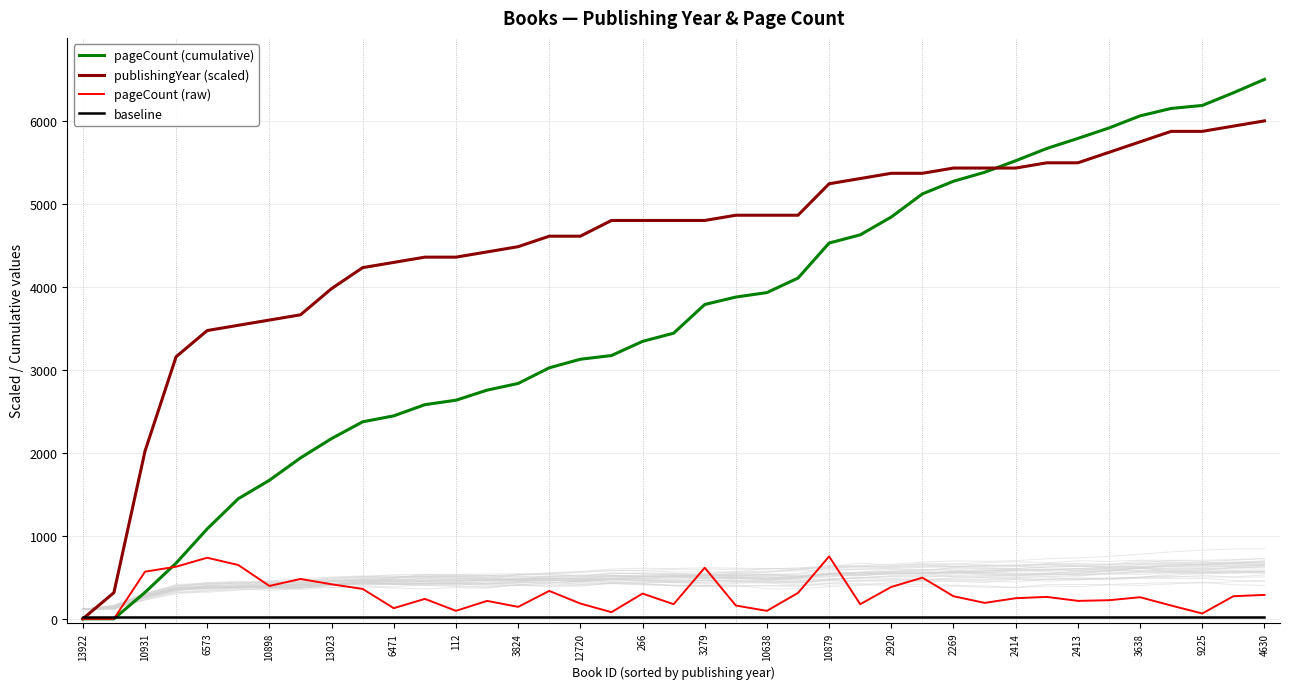

What is the greatest value displayed?

6500.0